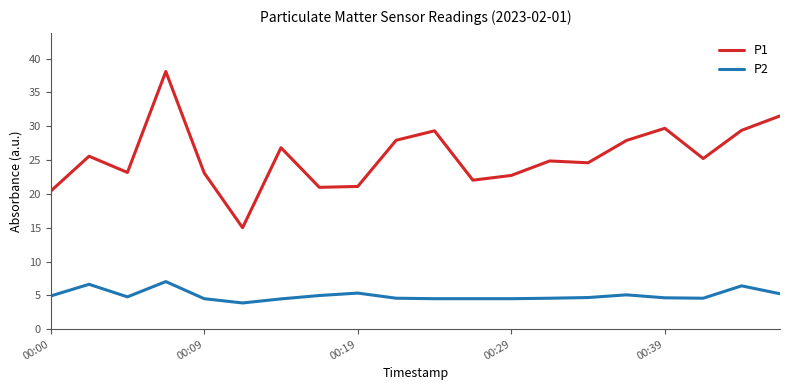

What is the minimum value for P2?

3.9